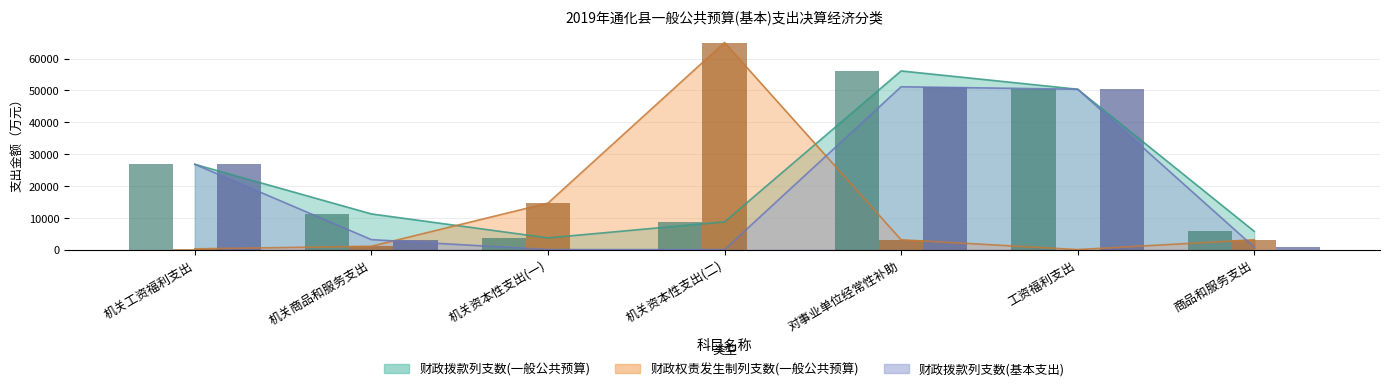

Which series has the widest spread of values?

财政权责发生制列支数(一般公共预算)